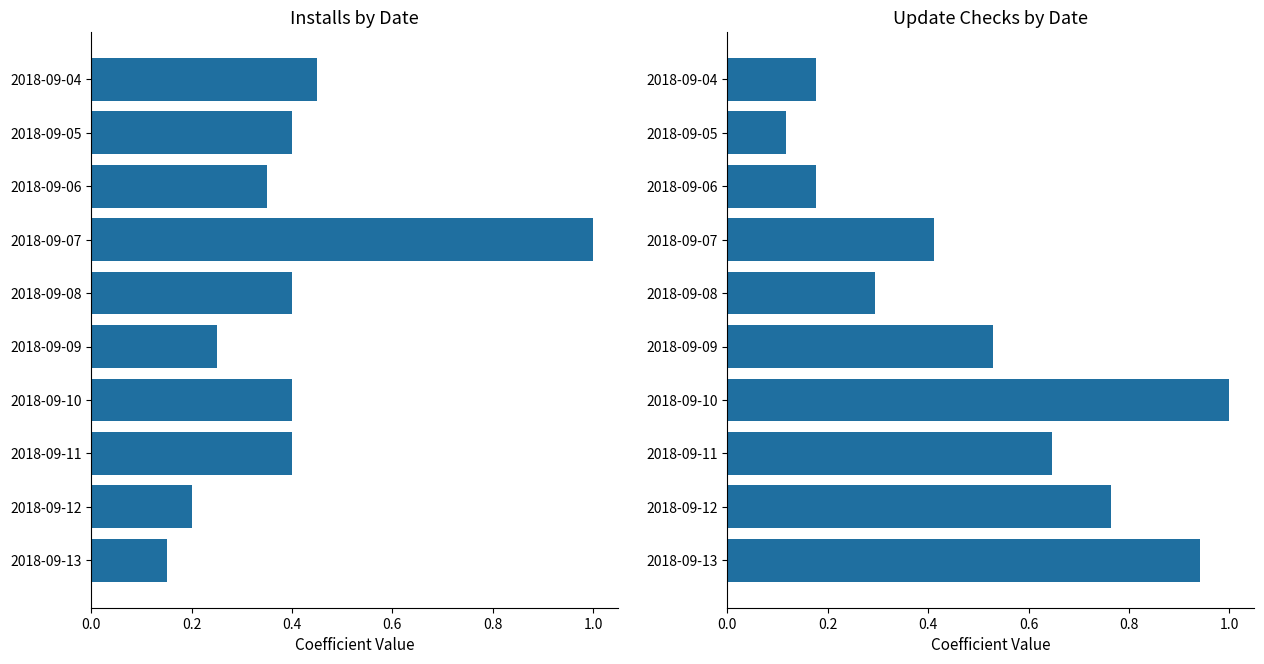

True or false: Installs has a value of 0.7 at 2018-09-08.

False